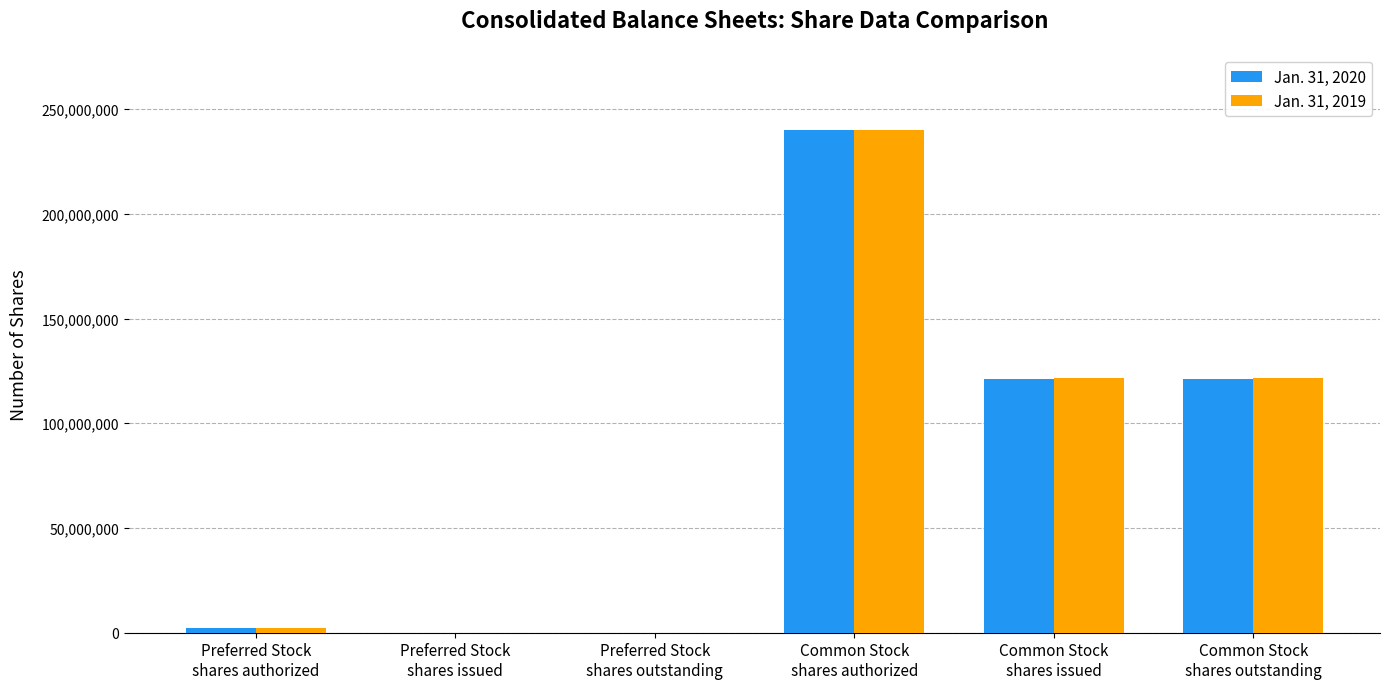

How many categories are shown in the chart?

6